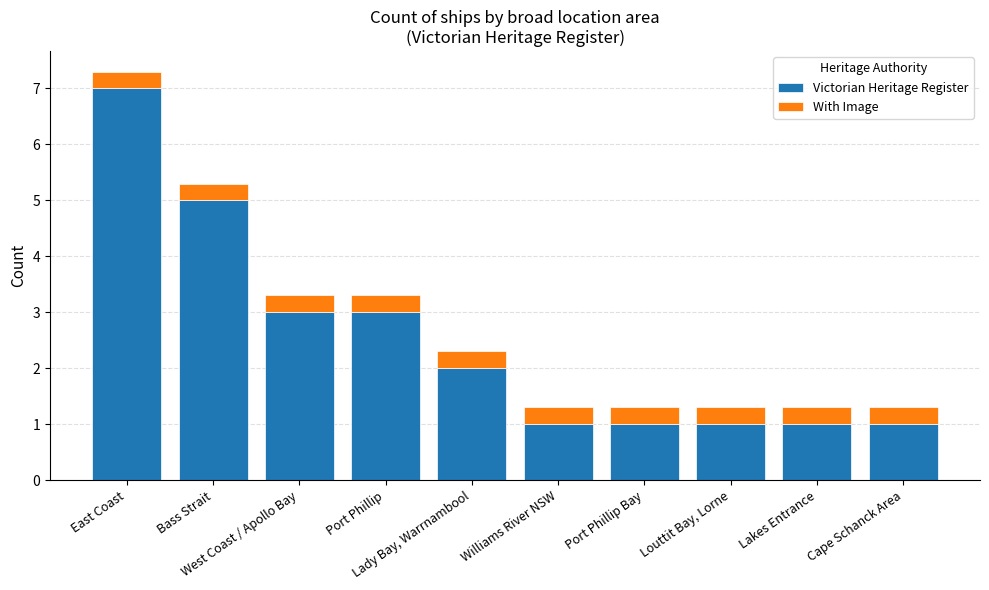

Is it true that Victorian Heritage Register equals 1.0 at Louttit Bay, Lorne?

True